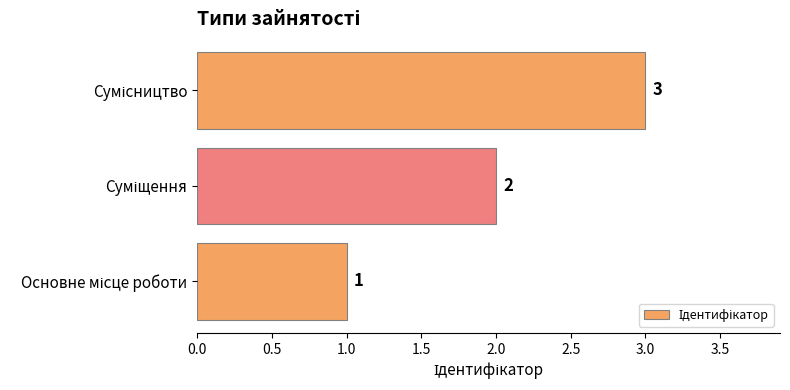

How many values are between 1 and 3?

3